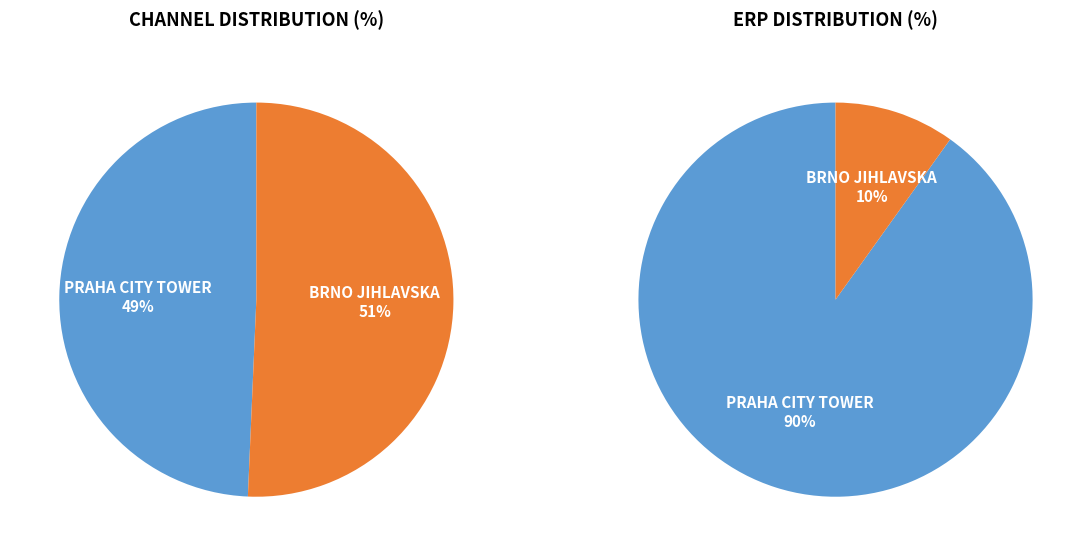

How many segments does this pie chart have?

2